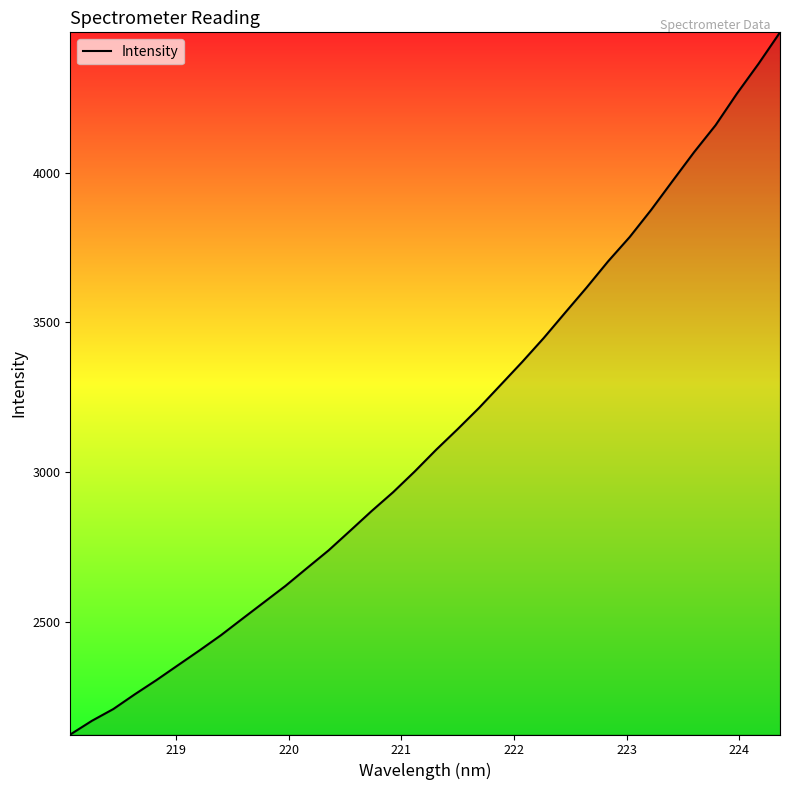

What is the average value?

3127.7